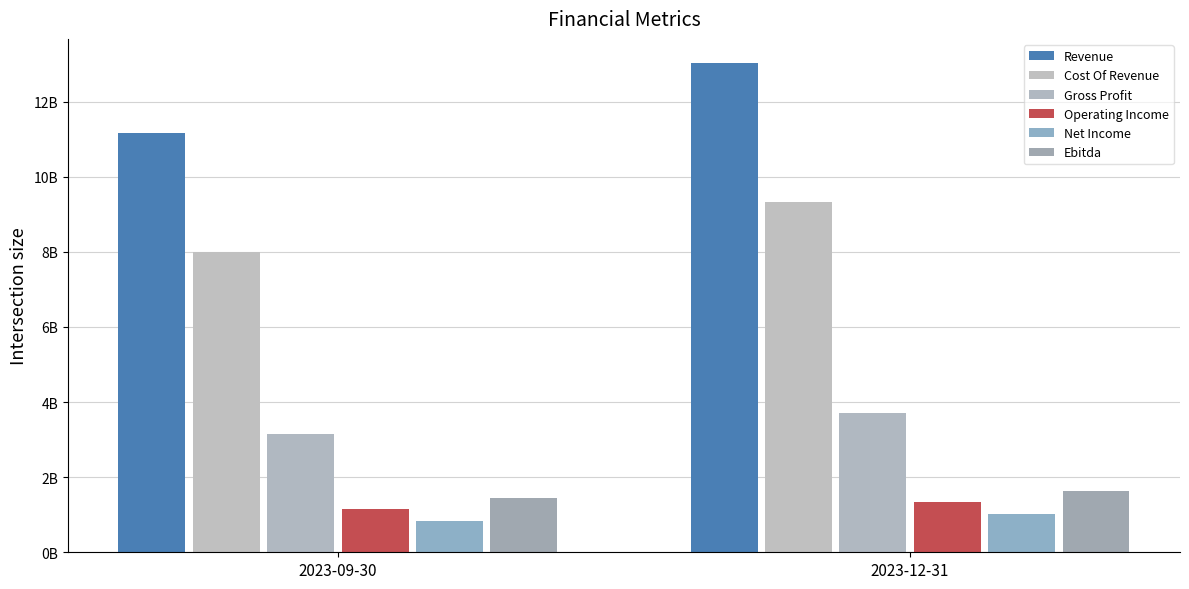

At 2023-12-31, list the series in order from smallest to largest.

Net Income, Operating Income, Ebitda, Gross Profit, Cost Of Revenue, Revenue